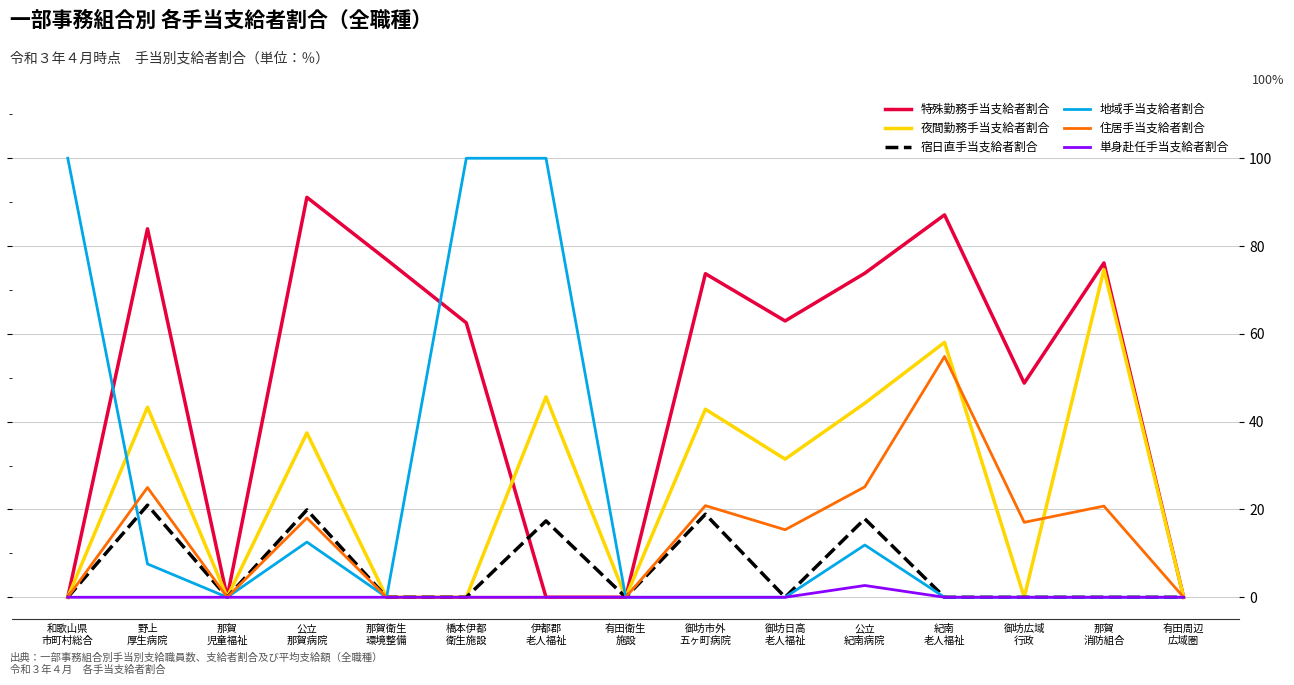

True or false: 特殊勤務手当支給者割合 has a value of 73.8 at 公立
紀南病院.

True